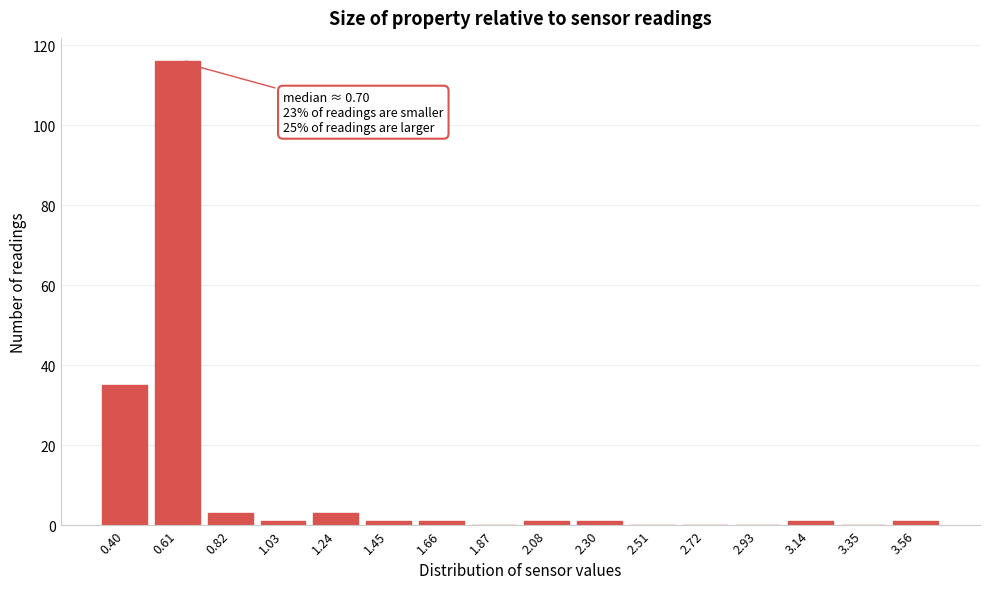

Reading left to right, what are all the values shown in this chart?

0.40=35	0.61=116	0.82=3	1.03=1	1.24=3	1.45=1	1.66=1	1.87=0	2.08=1	2.30=1	2.51=0	2.72=0	2.93=0	3.14=1	3.35=0	3.56=1